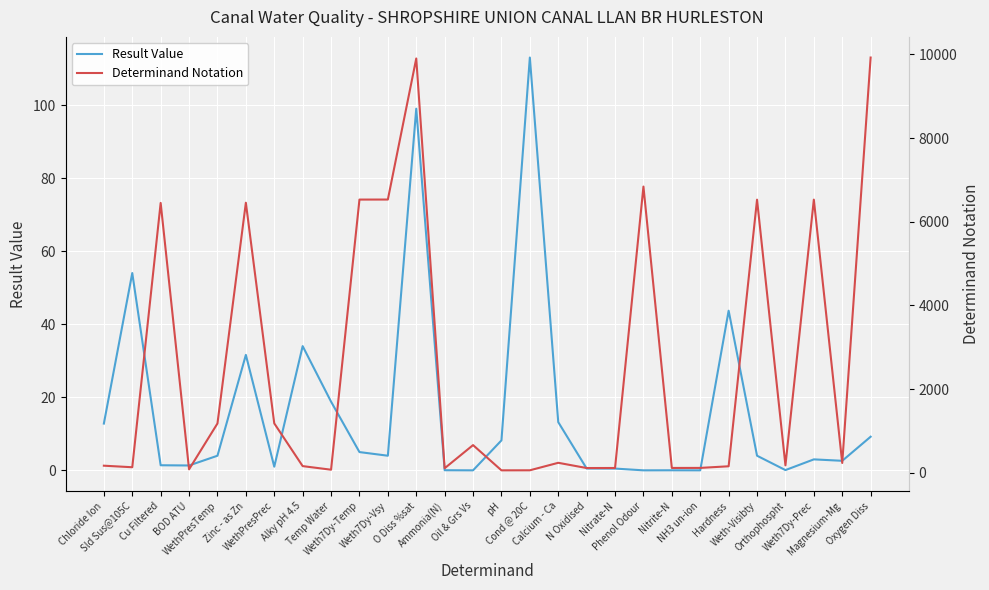

Is the value of Determinand Notation at Weth7Dy-Temp greater than the value of Result Value at WethPresTemp?

Yes